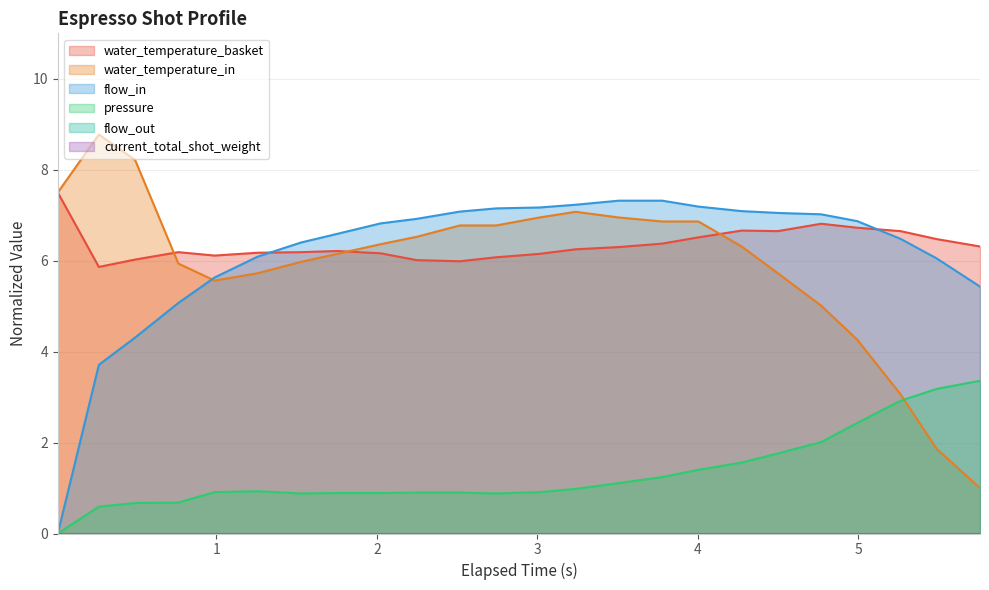

Is it true that water_temperature_basket equals 3.8 at 16?

False